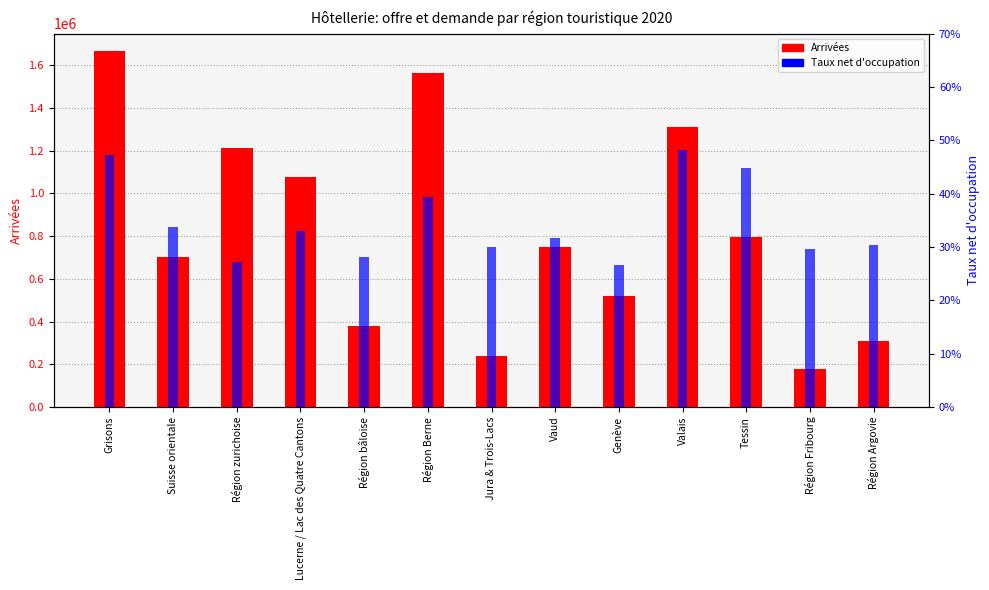

Reading left to right, transcribe all the data shown in this chart.

Arrivées: 1664555.0	702706.0	1210576.0	1078495.0	379851.0	1564945.0	239317.0	750609.0	518533.0	1309502.0	796627.0	178477.0	309235.0
Taux net d'occupation: 0.5	0.3	0.3	0.3	0.3	0.4	0.3	0.3	0.3	0.5	0.4	0.3	0.3